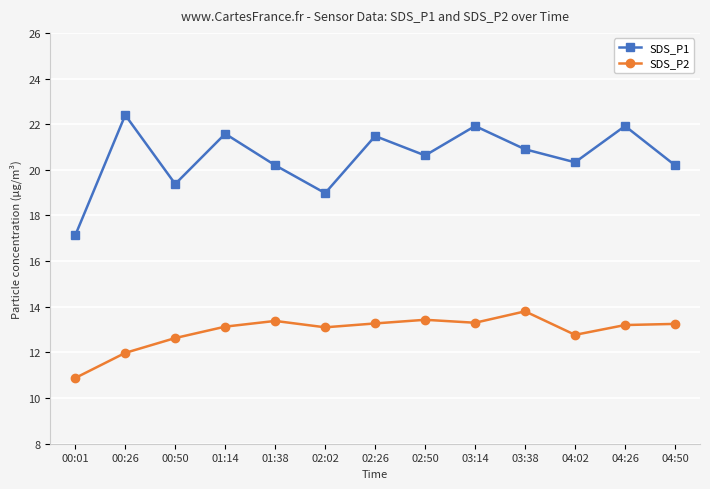

Is it true that SDS_P1 equals 20.6 at 02:50?

True